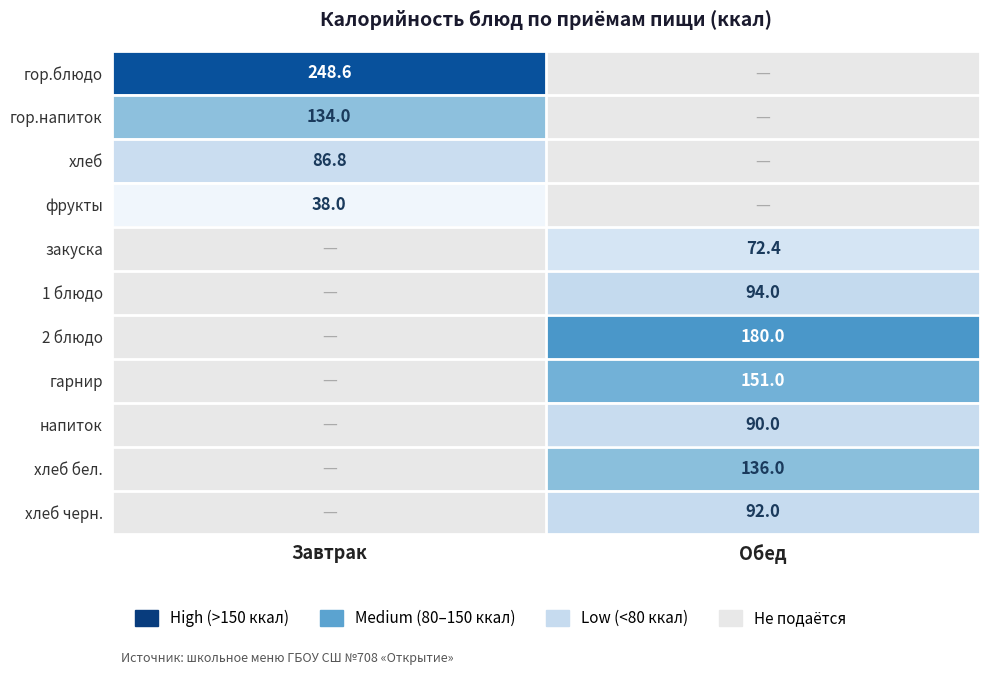

The value of фрукты at Завтрак is 38.0. True or false?

True